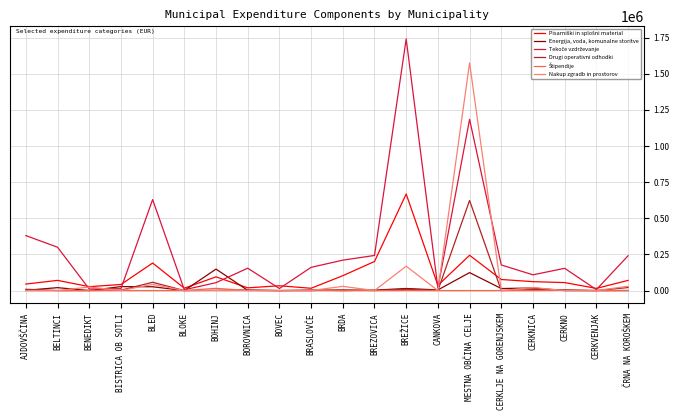

Which label corresponds to the largest value in the chart?

BREŽICE